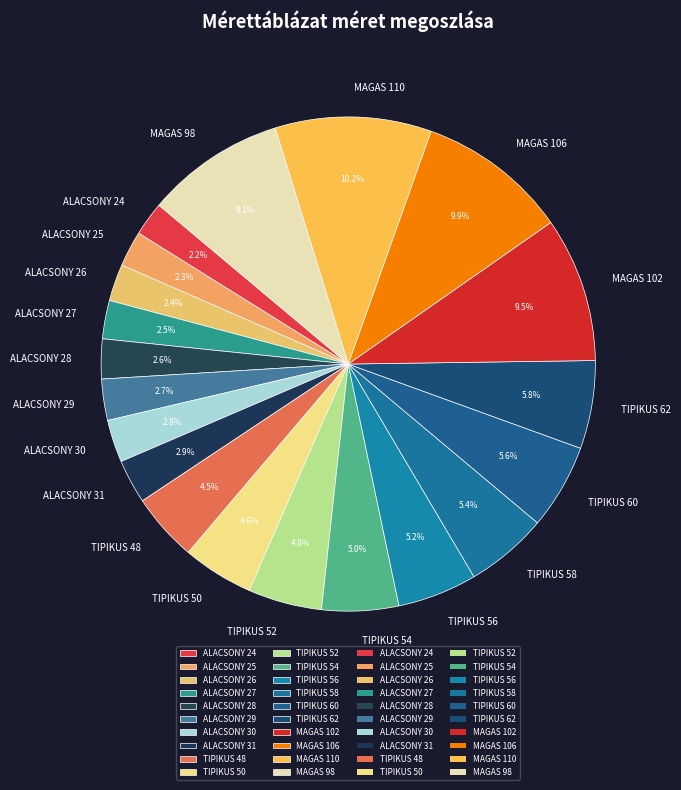

To the nearest percent, what is the combined percentage of TIPIKUS 50 and MAGAS 102?

14%